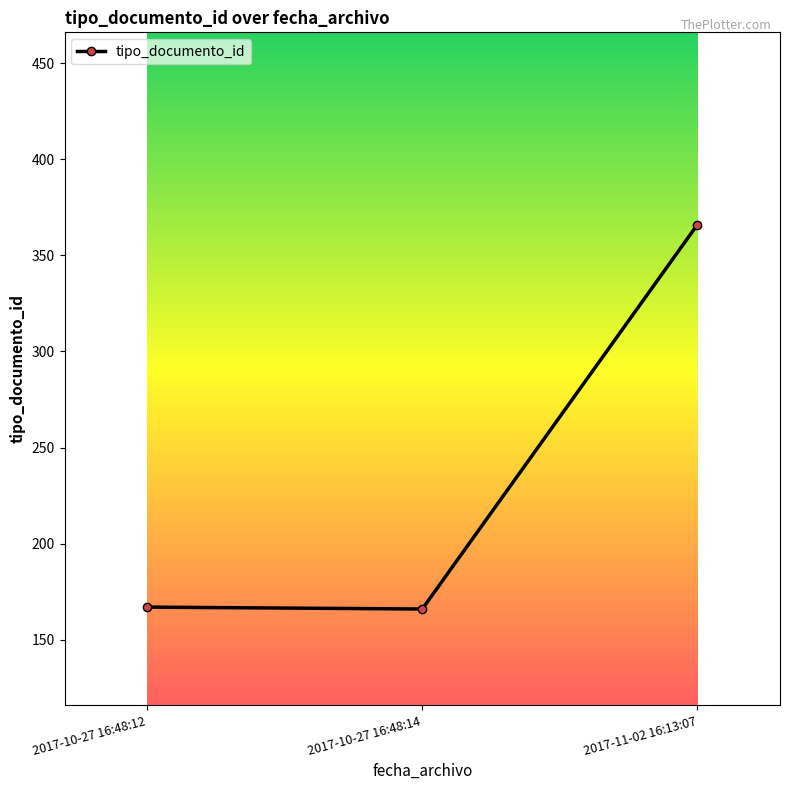

Does the chart display data point markers on the line(s)?

Yes